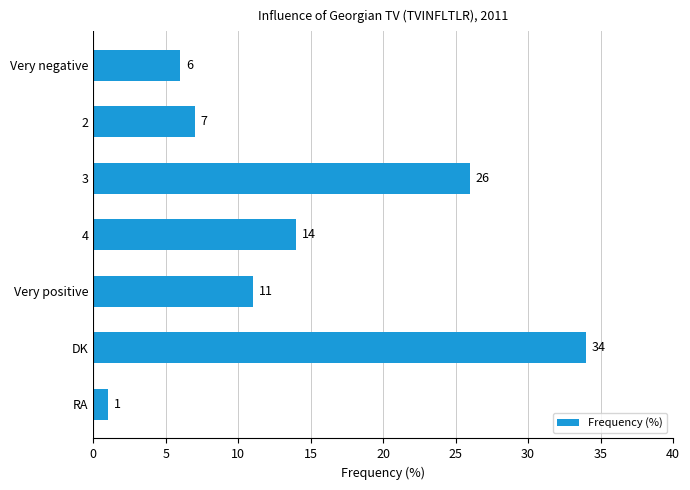

How many distinct data groups are displayed?

1